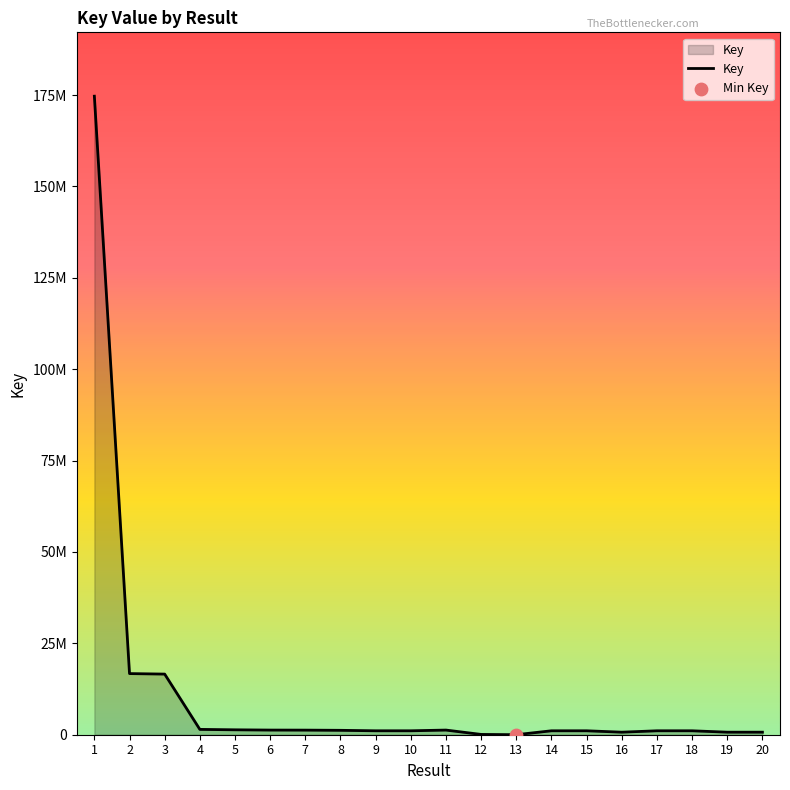

What is the ratio of the value at 6 to the value at 15?

1.2